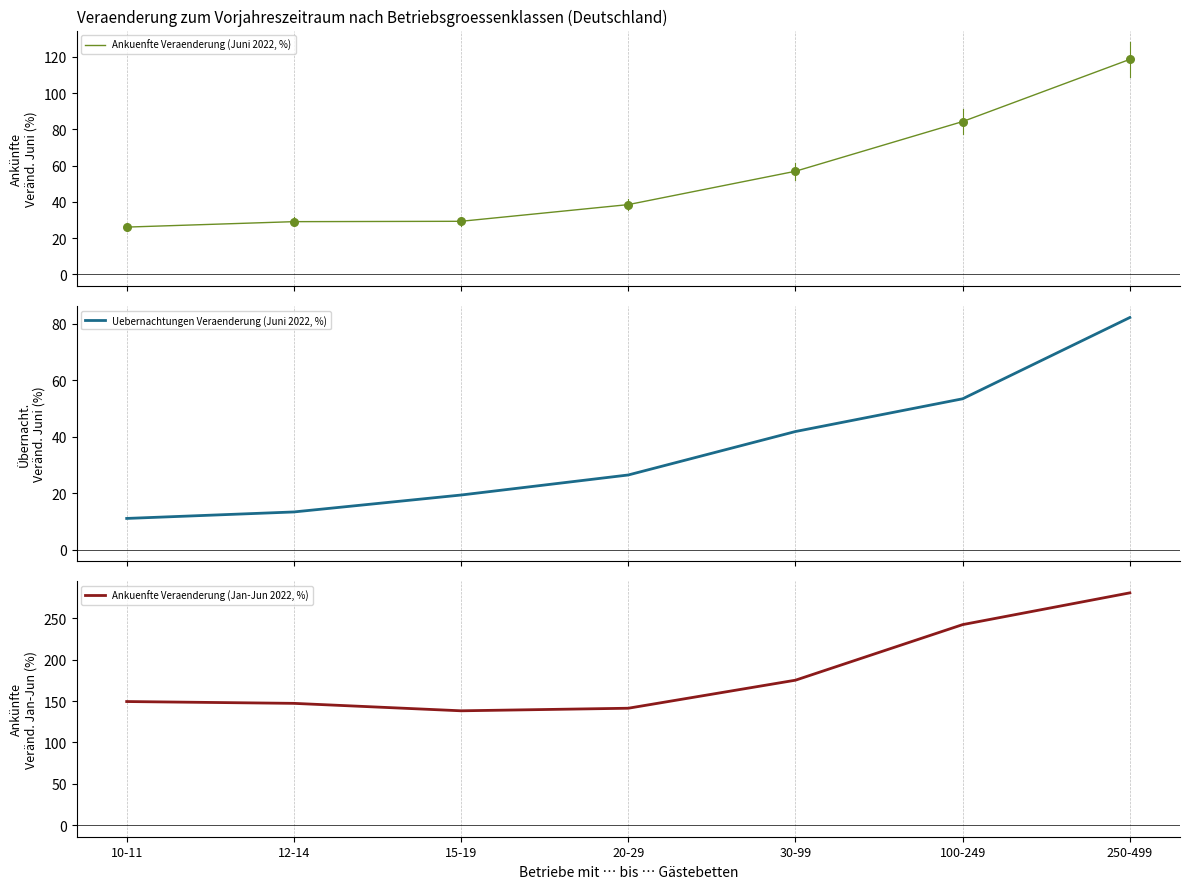

At how many categories does at least one series exceed 107?

7